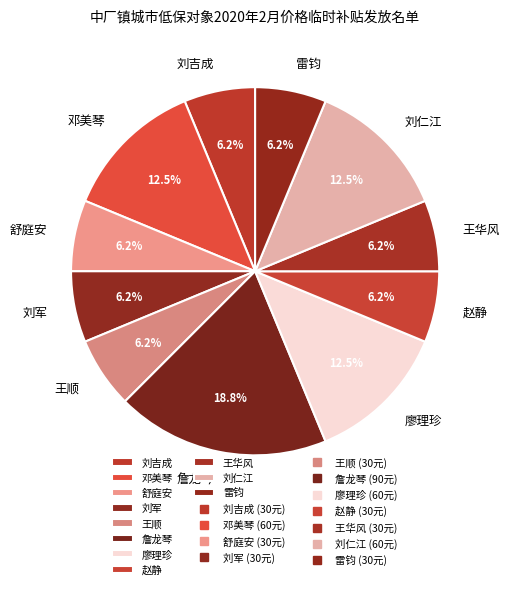

Between 刘吉成 and 詹龙琴, which is larger?

詹龙琴